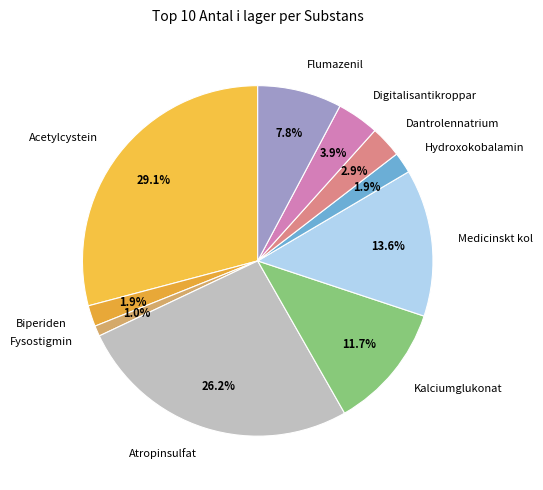

How many segments does this pie chart have?

10